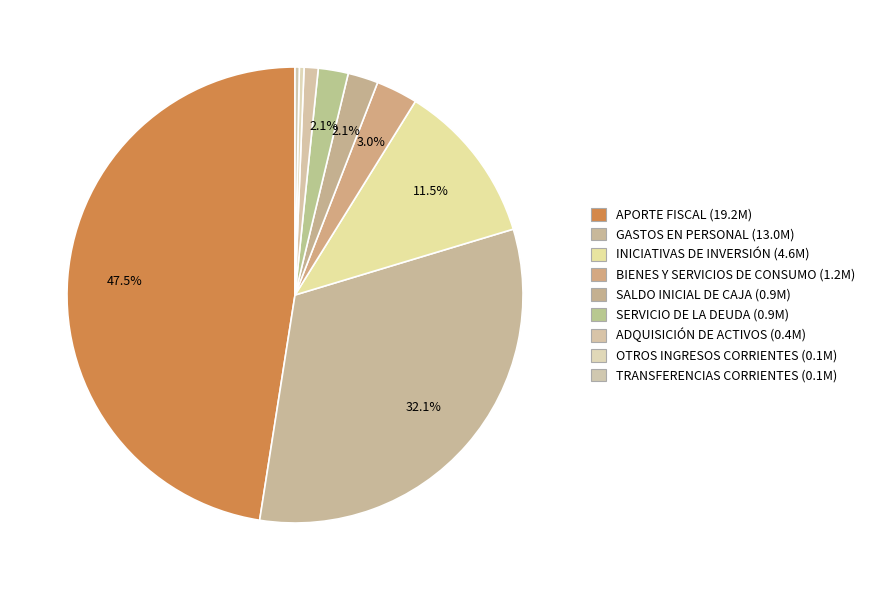

Count the number of slices in the pie.

9